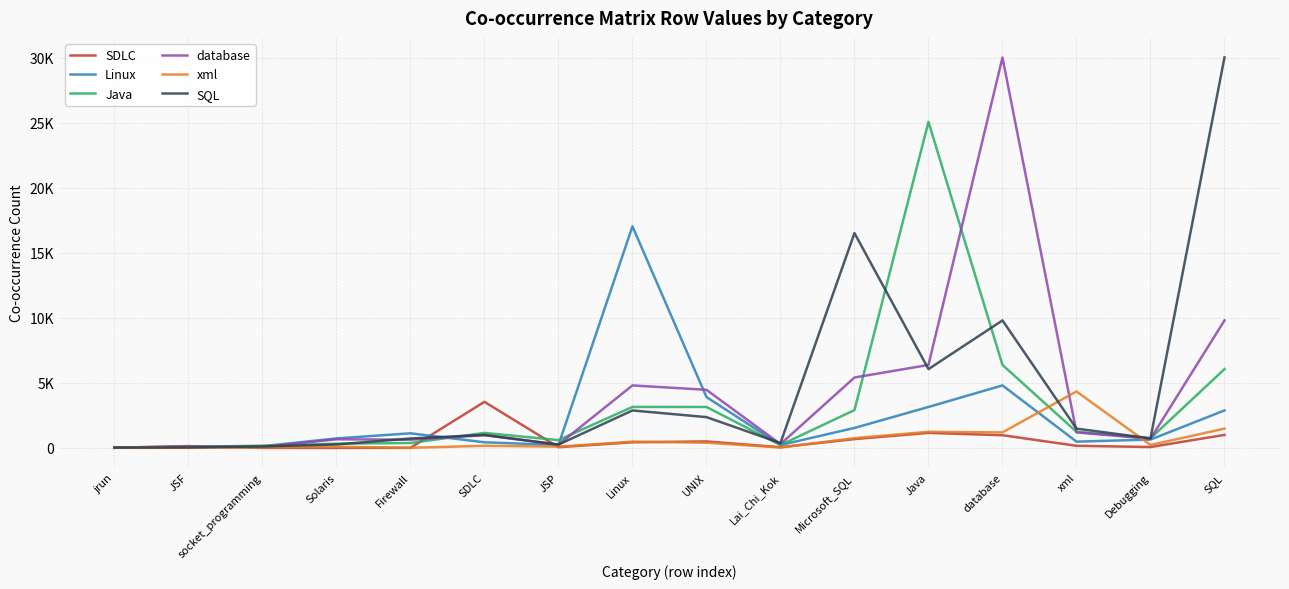

Does the chart display data point markers on the line(s)?

No